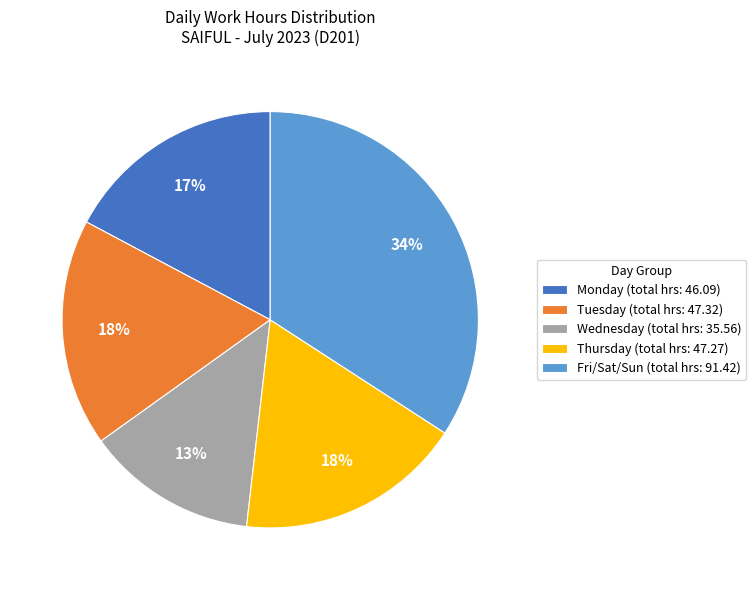

To the nearest percent, what is the difference between the largest and smallest slice percentages?

21%